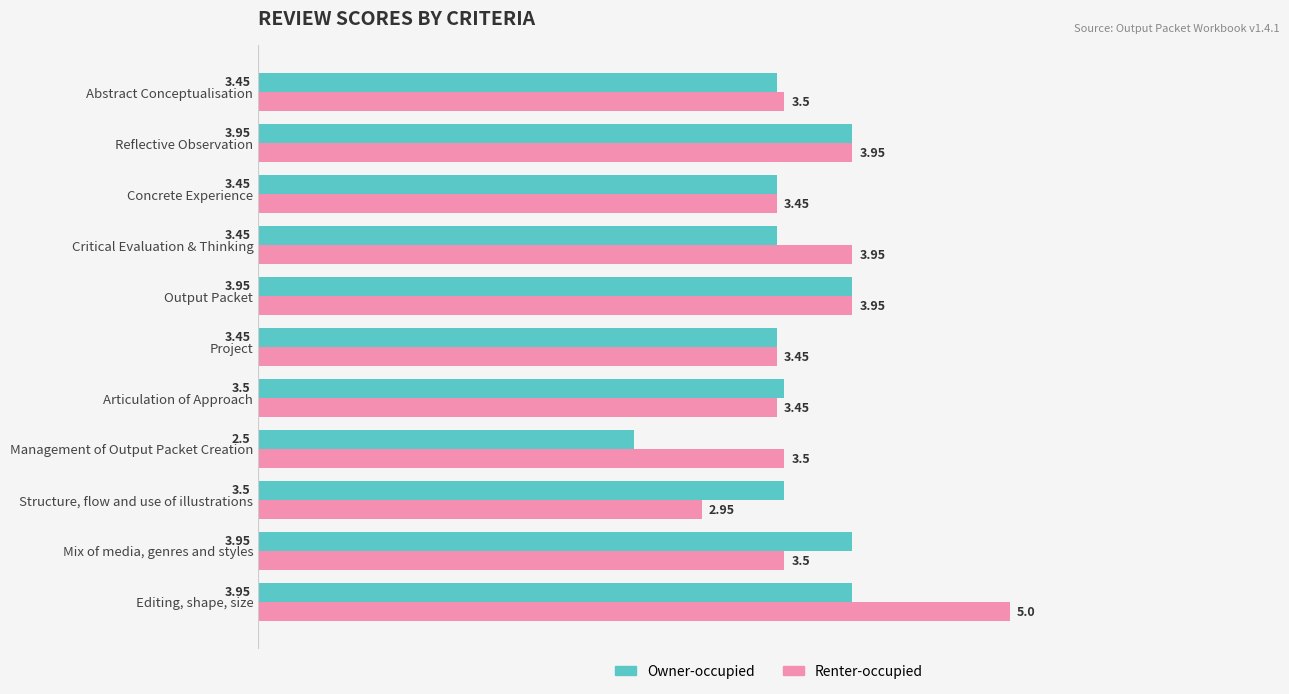

At which category does the chart reach its peak across all series?

Editing, shape, size